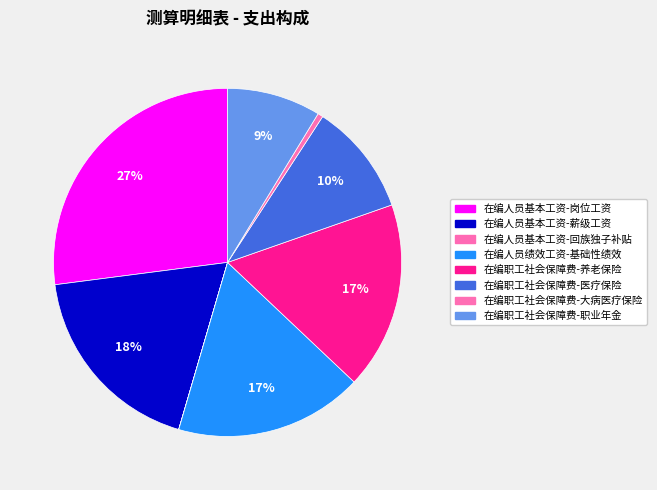

Rank the categories by value from highest to lowest.

在编人员基本工资-岗位工资, 在编人员基本工资-薪级工资, 在编人员绩效工资-基础性绩效, 在编职工社会保障费-养老保险, 在编职工社会保障费-医疗保险, 在编职工社会保障费-职业年金, 在编职工社会保障费-大病医疗保险, 在编人员基本工资-回族独子补贴